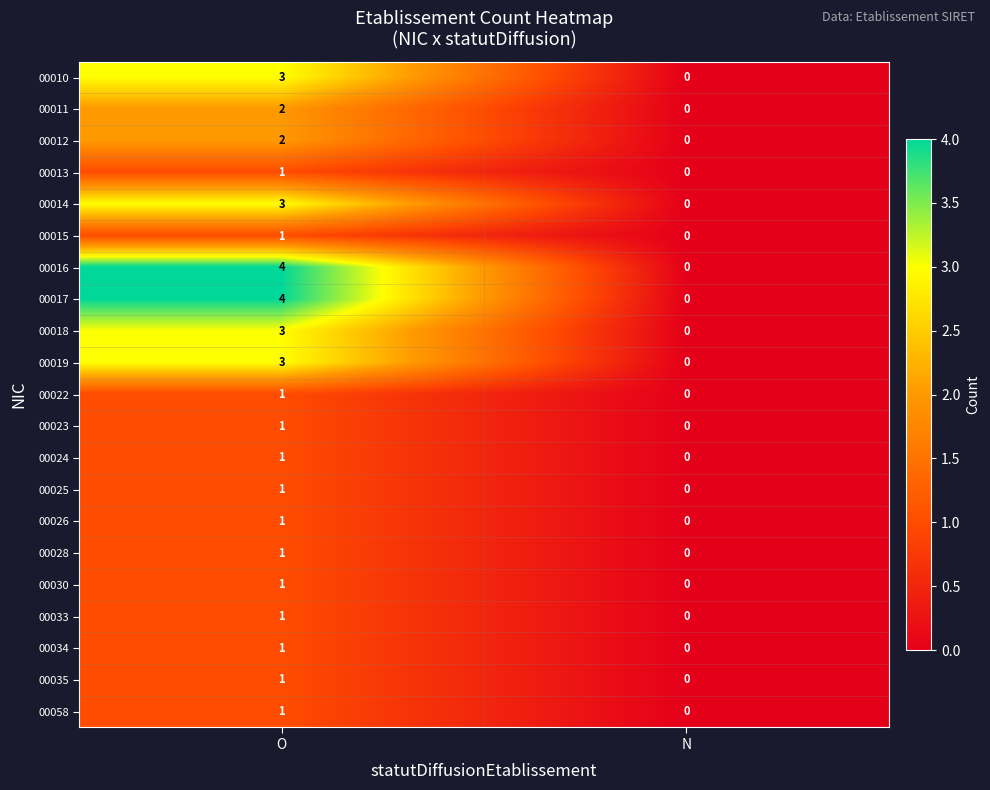

What is the sum of all 00017 values?

4